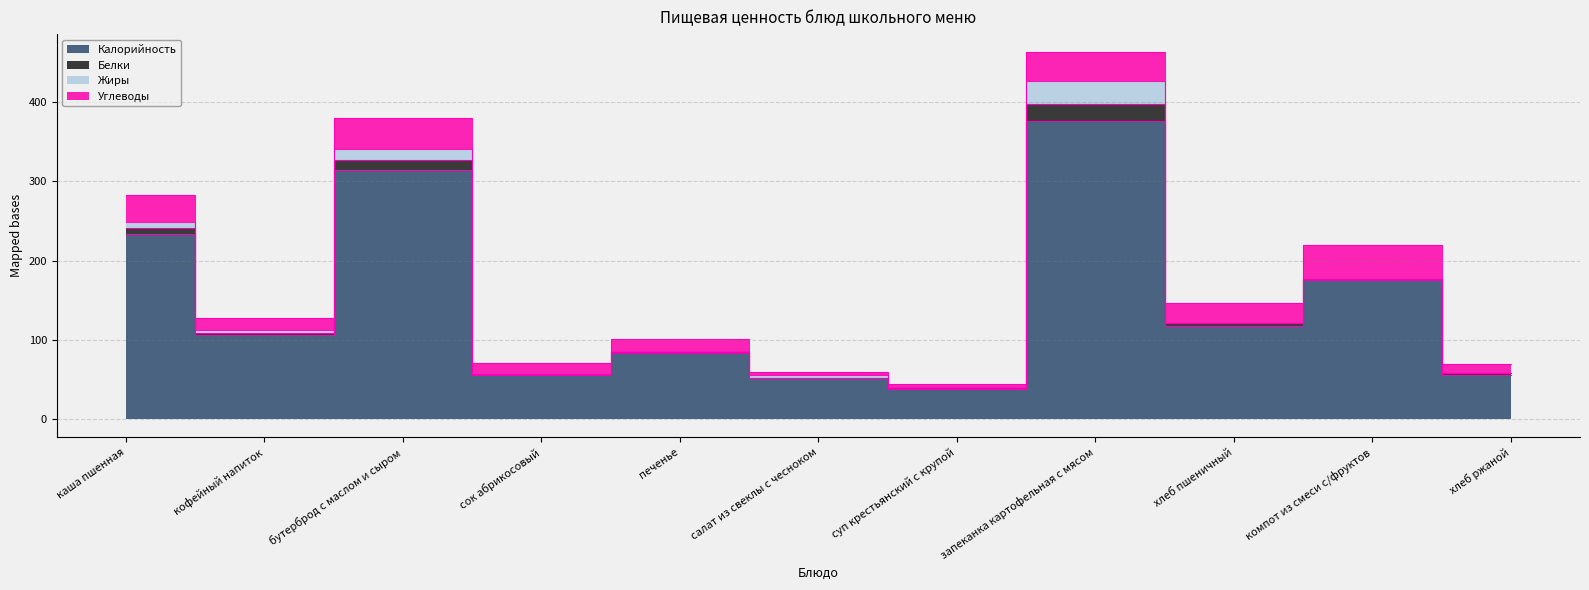

At how many categories does at least one series exceed 307?

2